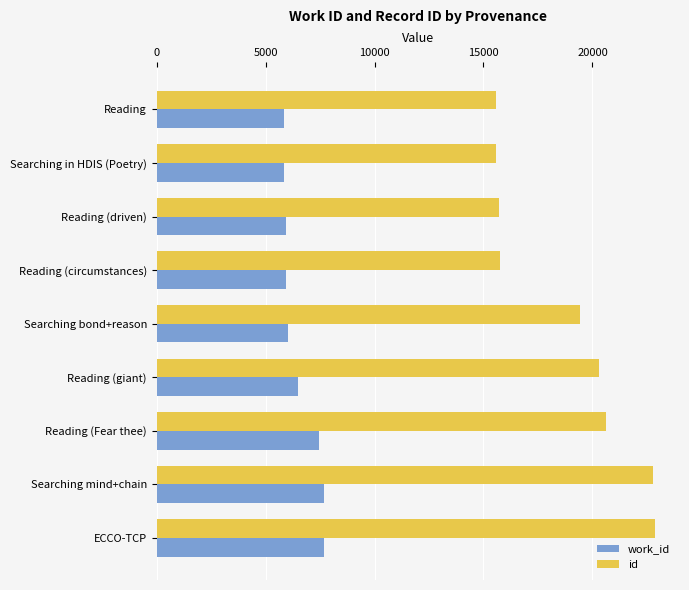

Is it true that id equals 15732 at Reading (driven)?

True